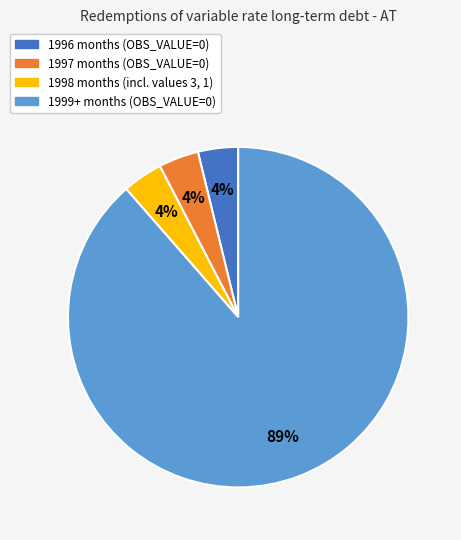

To the nearest percent, what is the average slice percentage?

25%